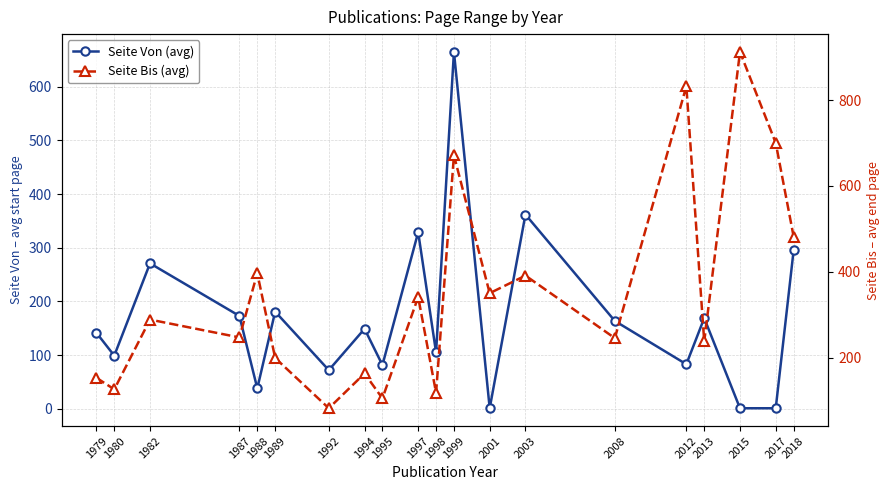

True or false: Seite Bis (avg) and Seite Von (avg) intersect in this chart.

False